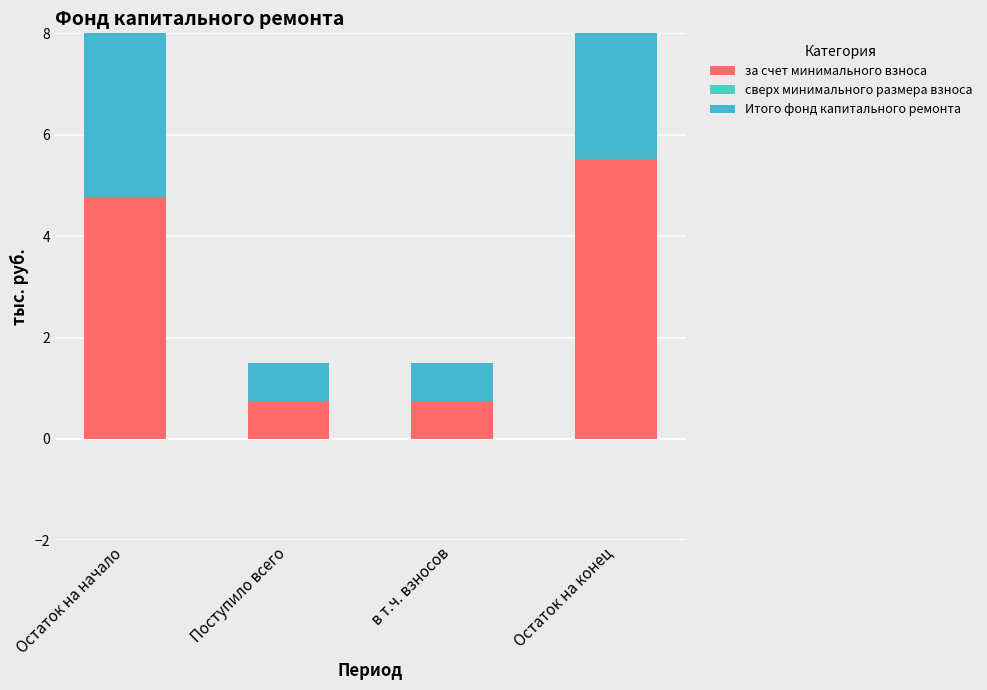

What is the sum of all за счет минимального взноса values?

11.8